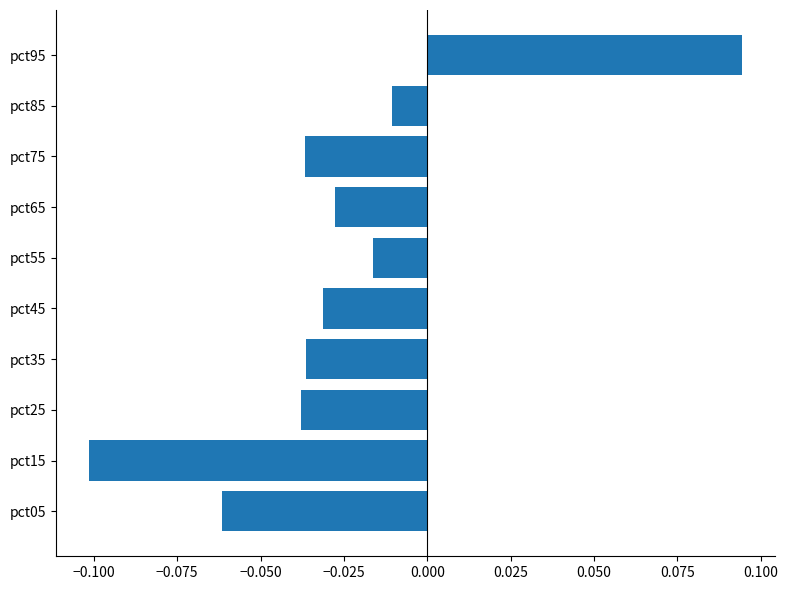

Is it true that the value at pct05 is -0.1?

True